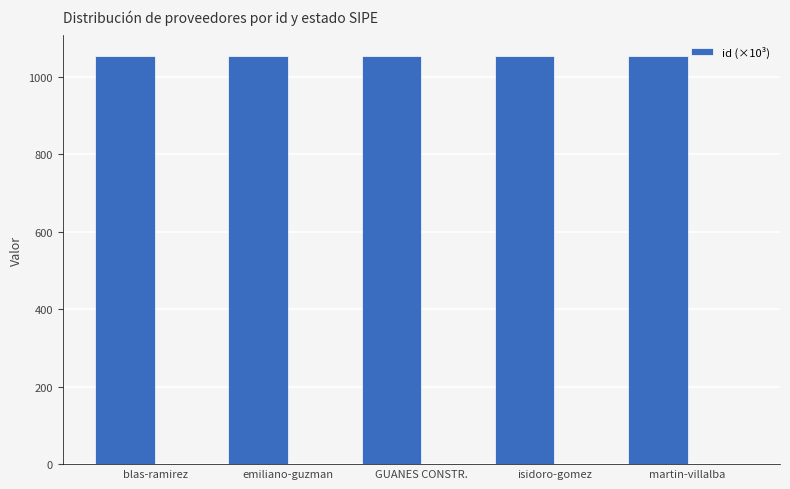

What is the sum of all values?

5271.1